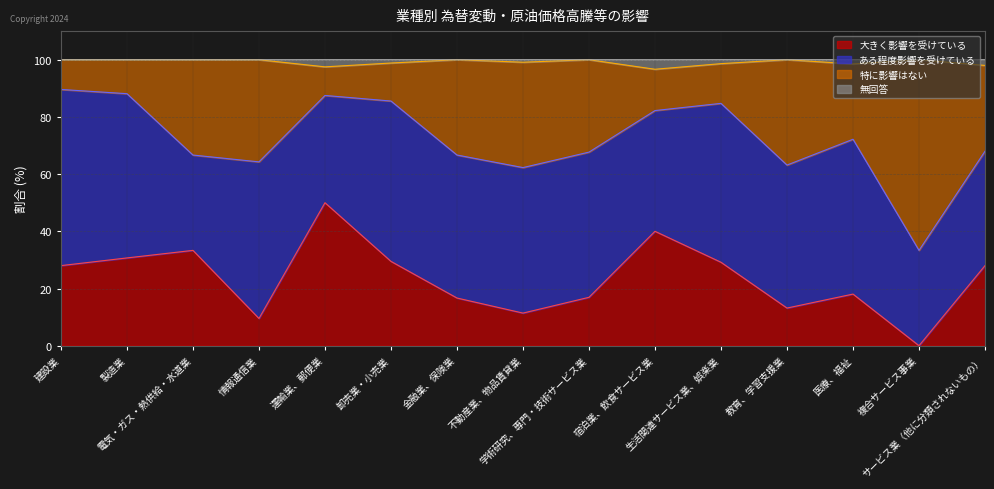

What is the maximum value for 大きく影響を受けている?

50.0